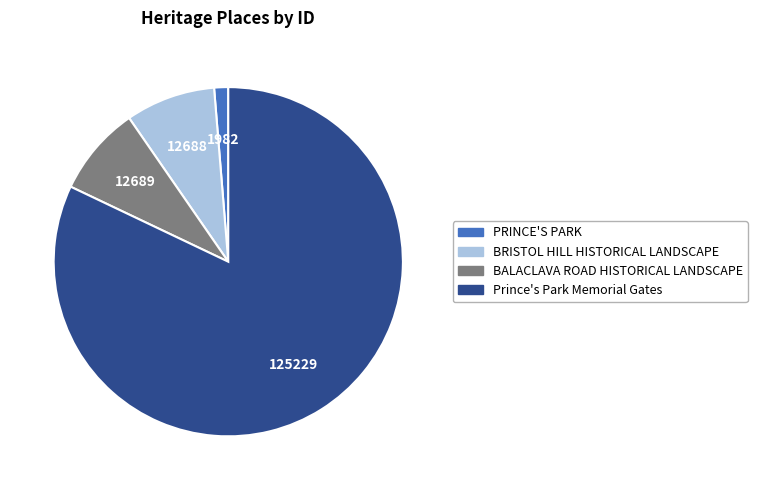

Is BRISTOL HILL HISTORICAL LANDSCAPE the majority of the pie?

No